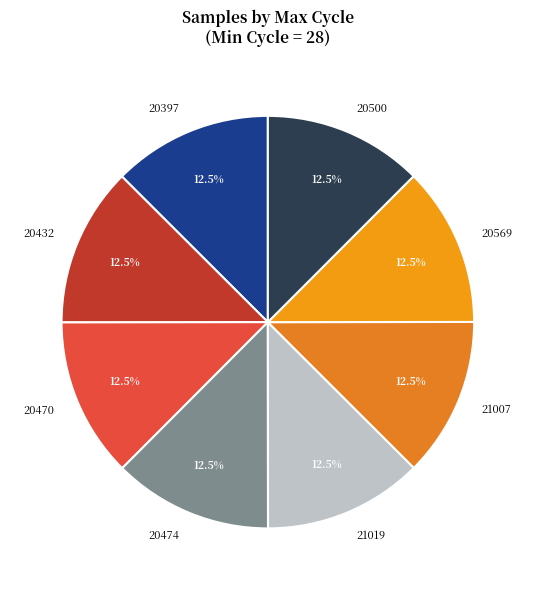

How many slices are in this pie chart?

8